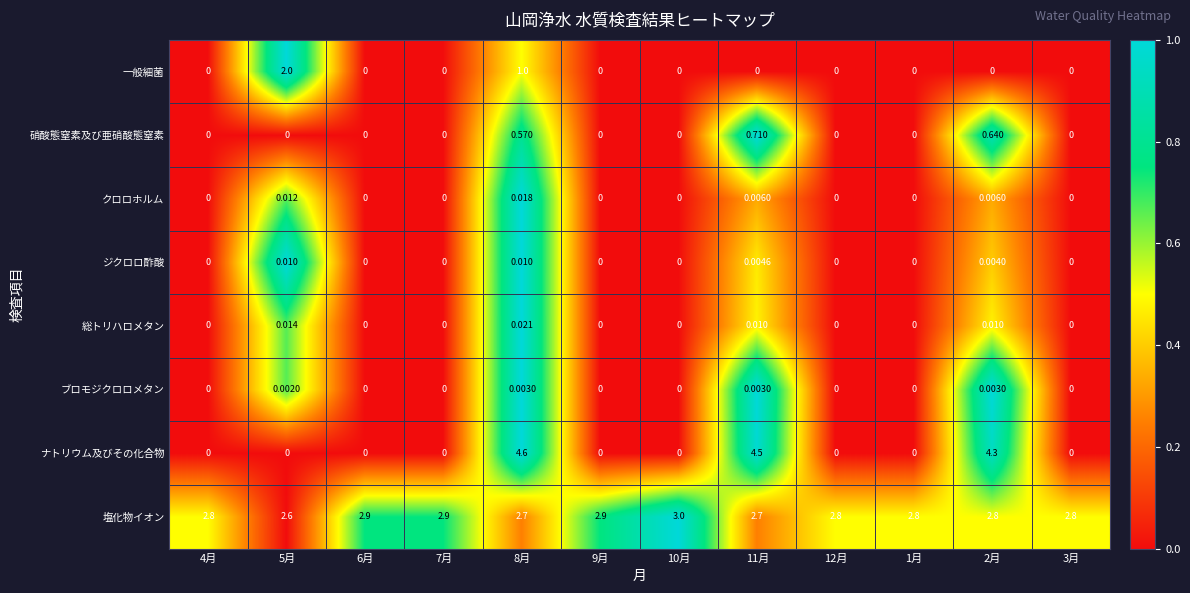

Between 4月 and 11月, which series saw the biggest shift?

ナトリウム及びその化合物